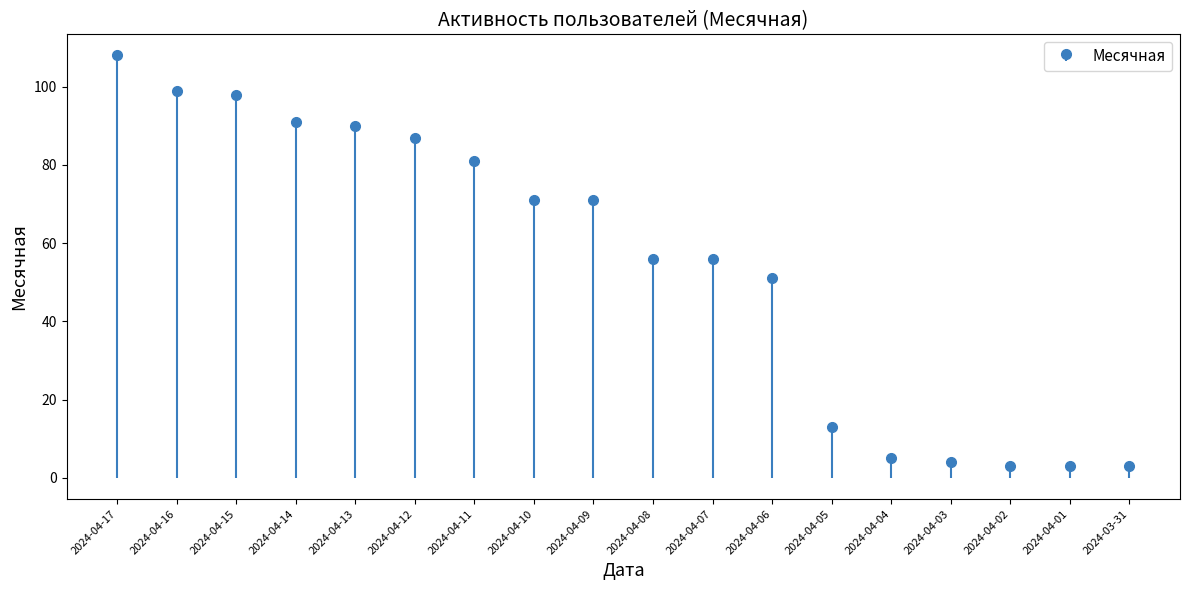

What position from the left is 2024-04-12?

6